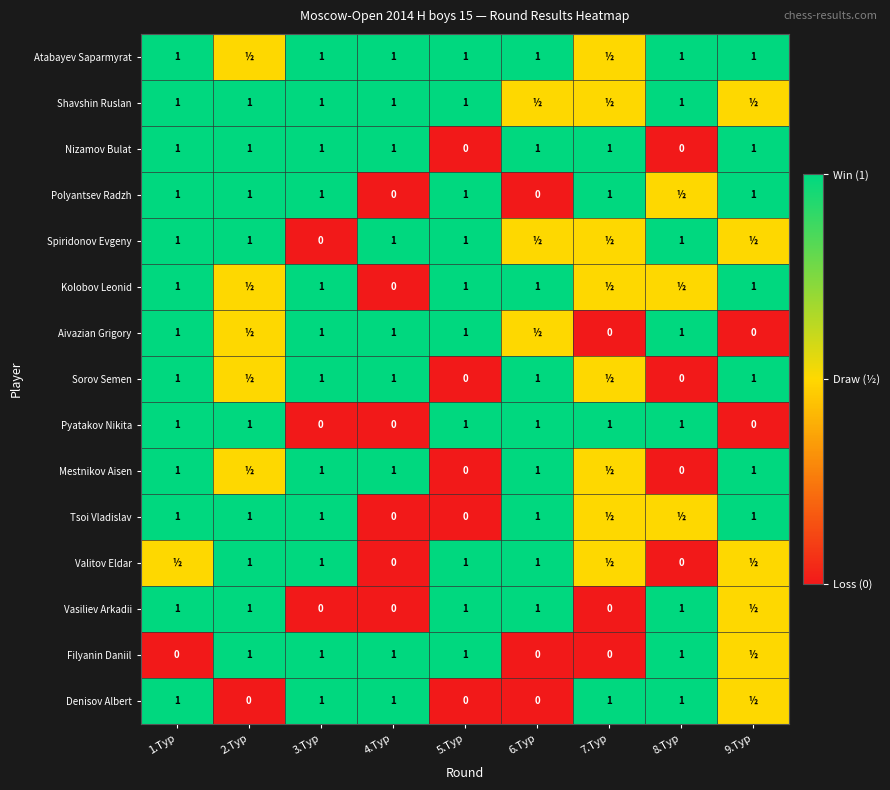

The Denisov Albert series shows 1.0 at 8.Тур. True or false?

True